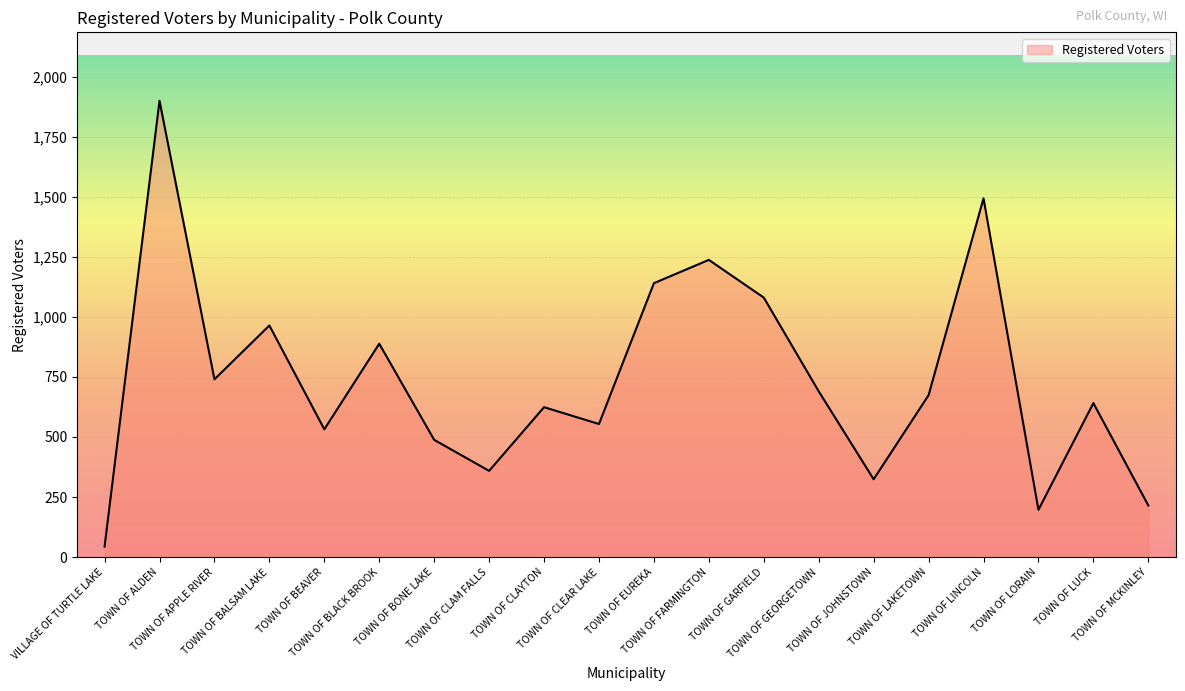

What is the average value?

739